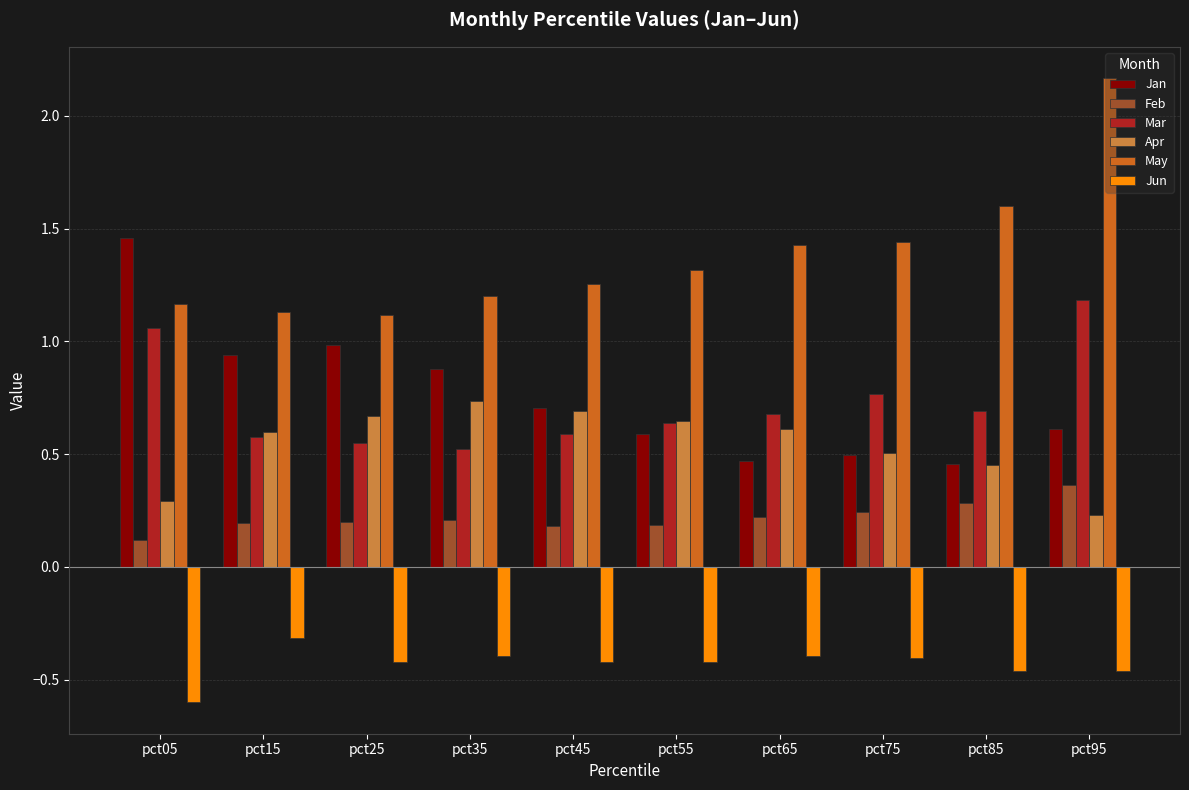

At which category does the chart reach its minimum across all series?

pct05